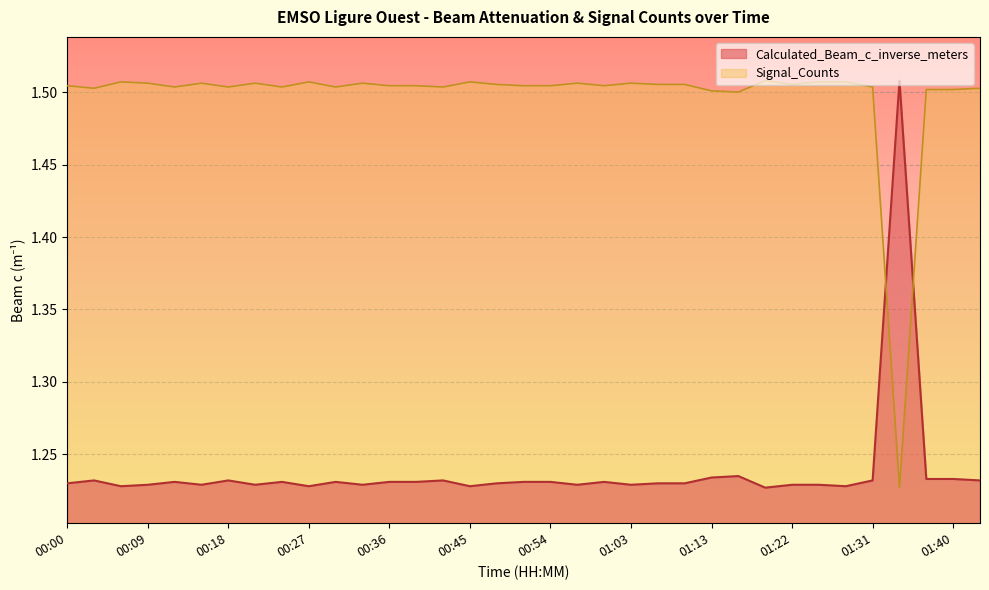

Reading left to right, what are all the values shown in this chart?

Calculated_Beam_c_inverse_meters: 1.2	1.2	1.2	1.2	1.2	1.2	1.2	1.2	1.2	1.2	1.2	1.2	1.2	1.2	1.2	1.2	1.2	1.2	1.2	1.2	1.2	1.2	1.2	1.2	1.2	1.2	1.2	1.2	1.2	1.2	1.2	1.5	1.2	1.2	1.2
Signal_Counts_norm: 1.5	1.5	1.5	1.5	1.5	1.5	1.5	1.5	1.5	1.5	1.5	1.5	1.5	1.5	1.5	1.5	1.5	1.5	1.5	1.5	1.5	1.5	1.5	1.5	1.5	1.5	1.5	1.5	1.5	1.5	1.5	1.2	1.5	1.5	1.5